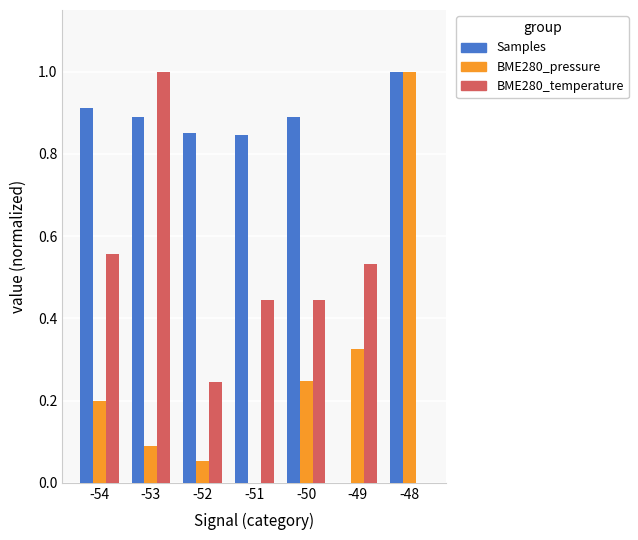

Which series has the largest total across all categories?

Samples